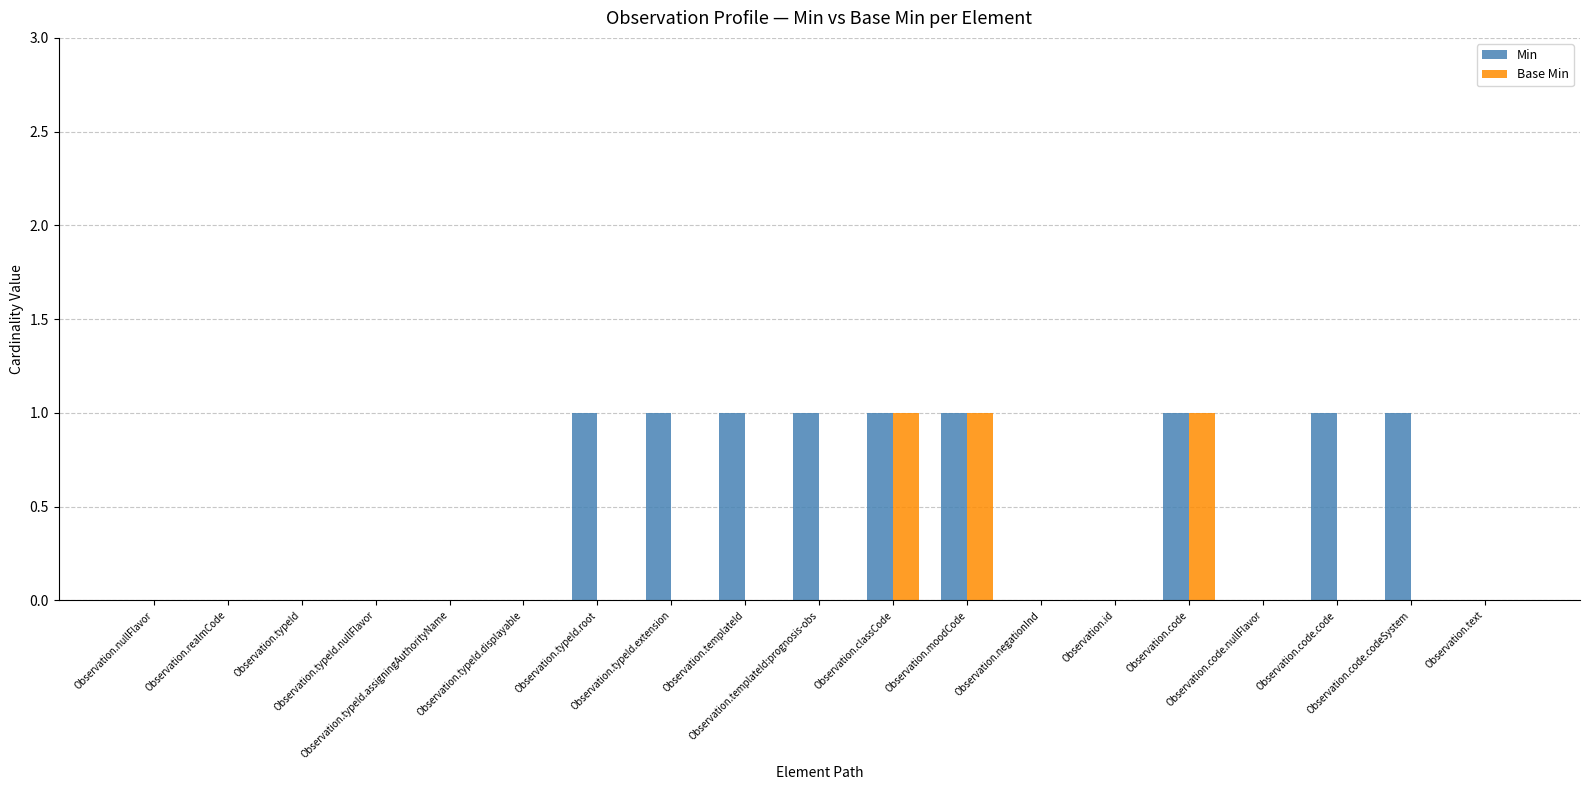

Rank the categories by Base Min value from highest to lowest.

Observation.classCode, Observation.moodCode, Observation.code, Observation.nullFlavor, Observation.realmCode, Observation.typeId, Observation.typeId.nullFlavor, Observation.typeId.assigningAuthorityName, Observation.typeId.displayable, Observation.typeId.root, Observation.typeId.extension, Observation.templateId, Observation.templateId:prognosis-obs, Observation.negationInd, Observation.id, Observation.code.nullFlavor, Observation.code.code, Observation.code.codeSystem, Observation.text